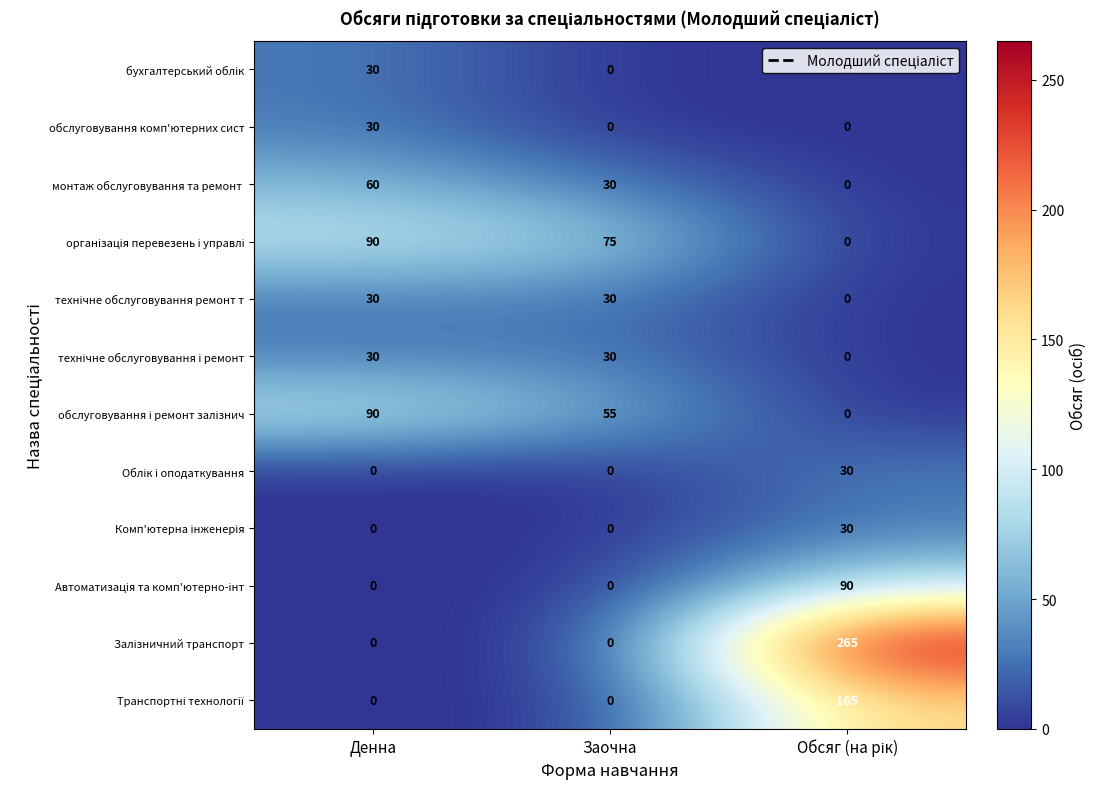

What is the spread (max minus min) of values at Денна?

90